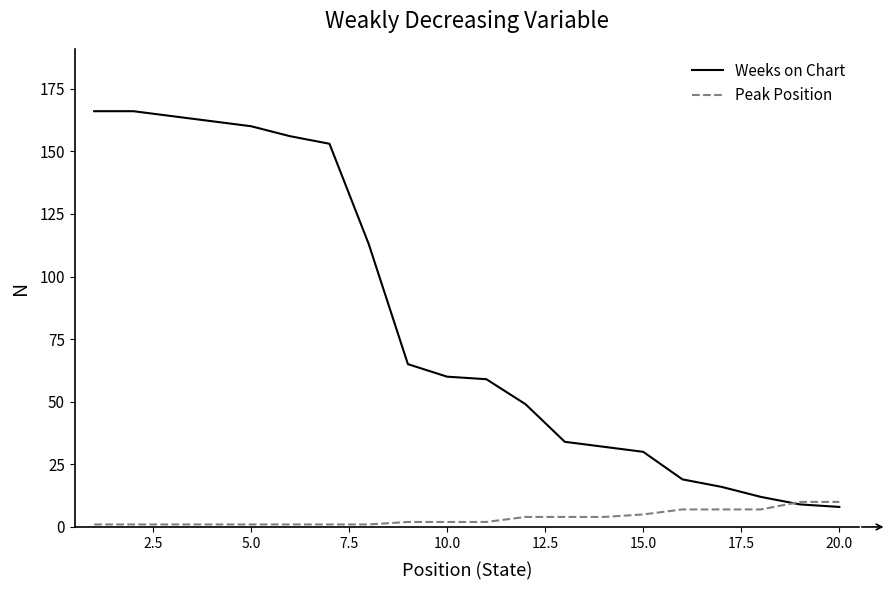

How many lines are shown in the chart?

2